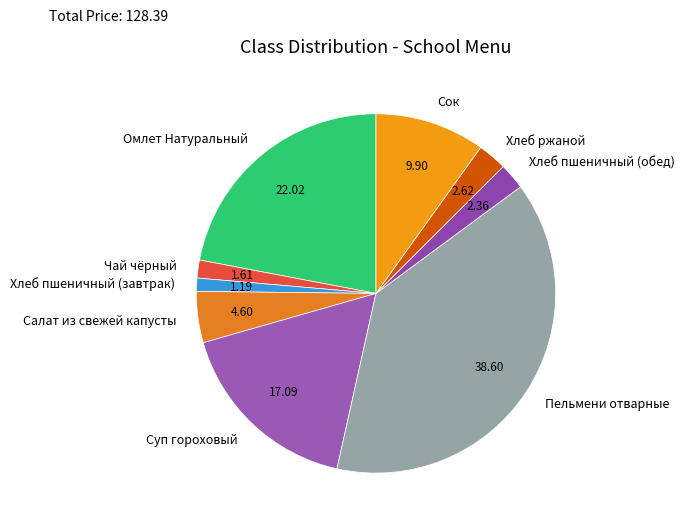

Is Хлеб ржаной the majority of the pie?

No